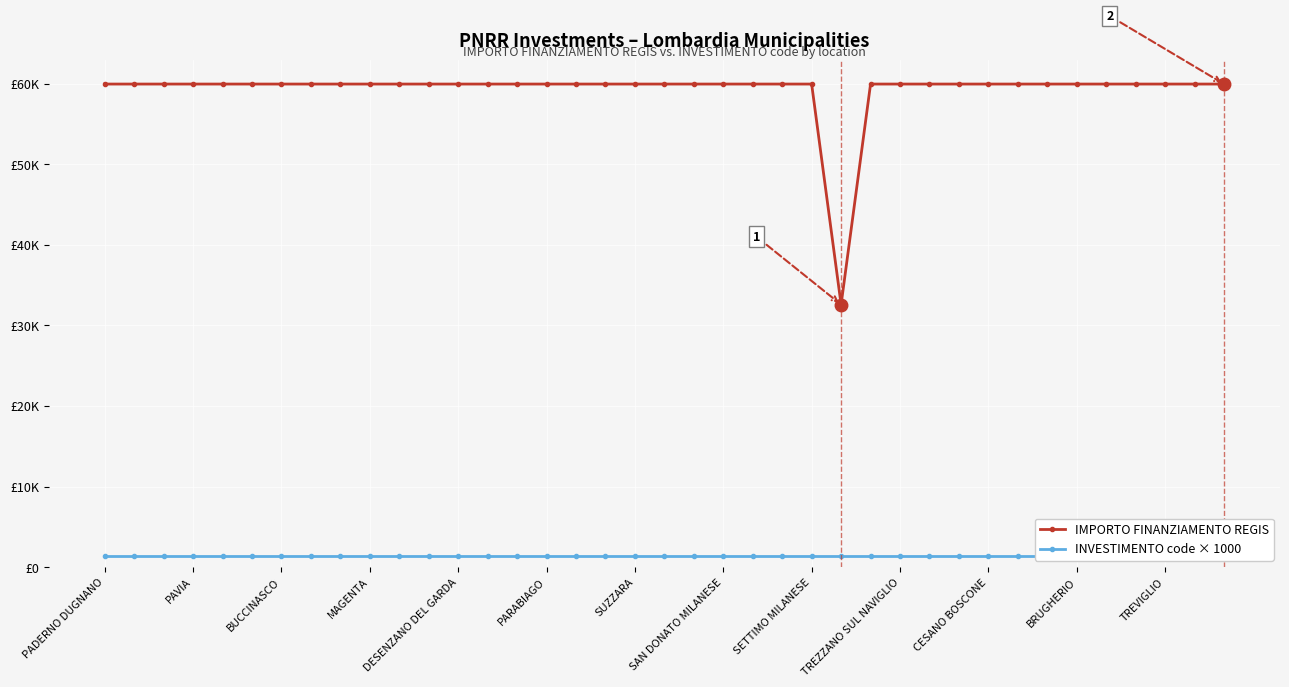

True or false: IMPORTO FINANZIAMENTO REGIS and INVESTIMENTO code × 1000 intersect in this chart.

False